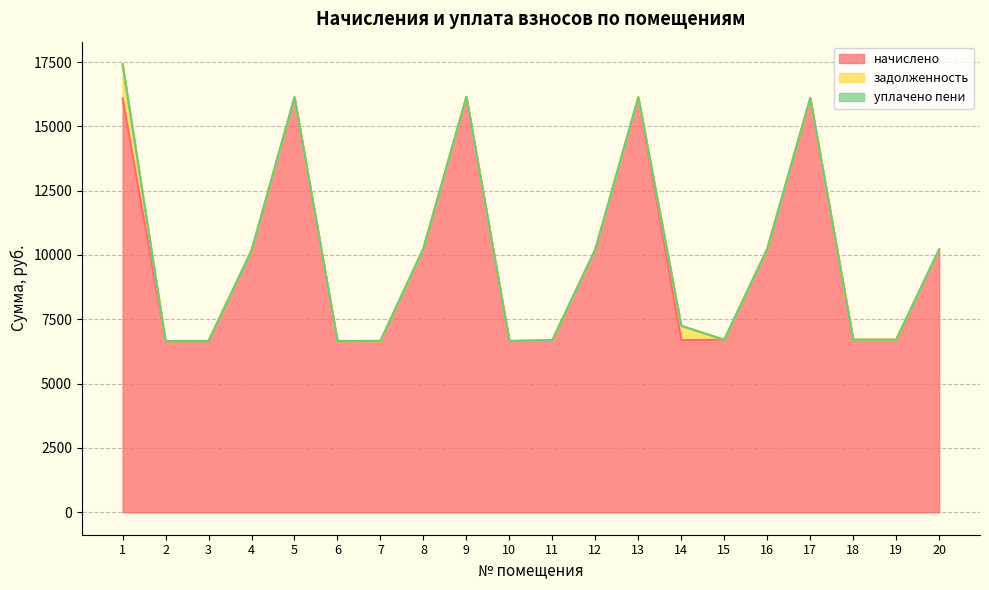

What is the maximum value for начислено?

16146.0